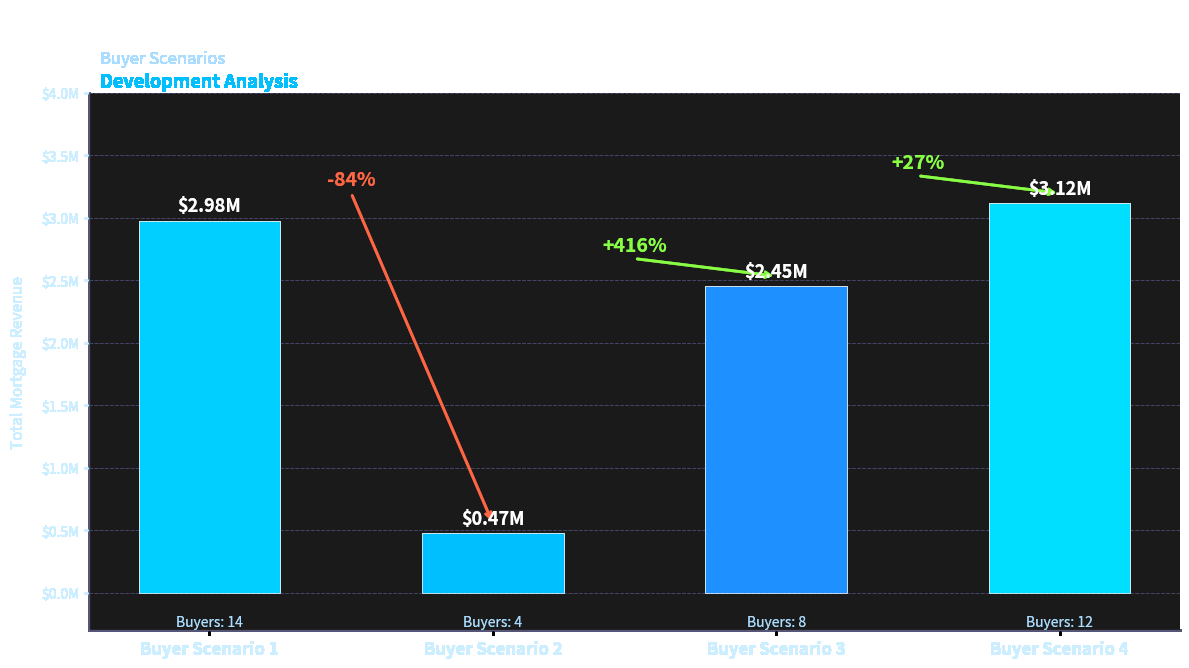

Which has a higher value, Buyer Scenario 2 or Buyer Scenario 3?

Buyer Scenario 3